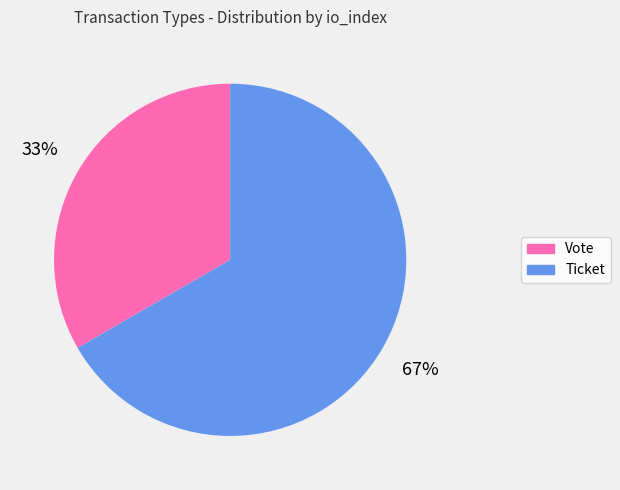

Between Vote and Ticket, which is larger?

Ticket